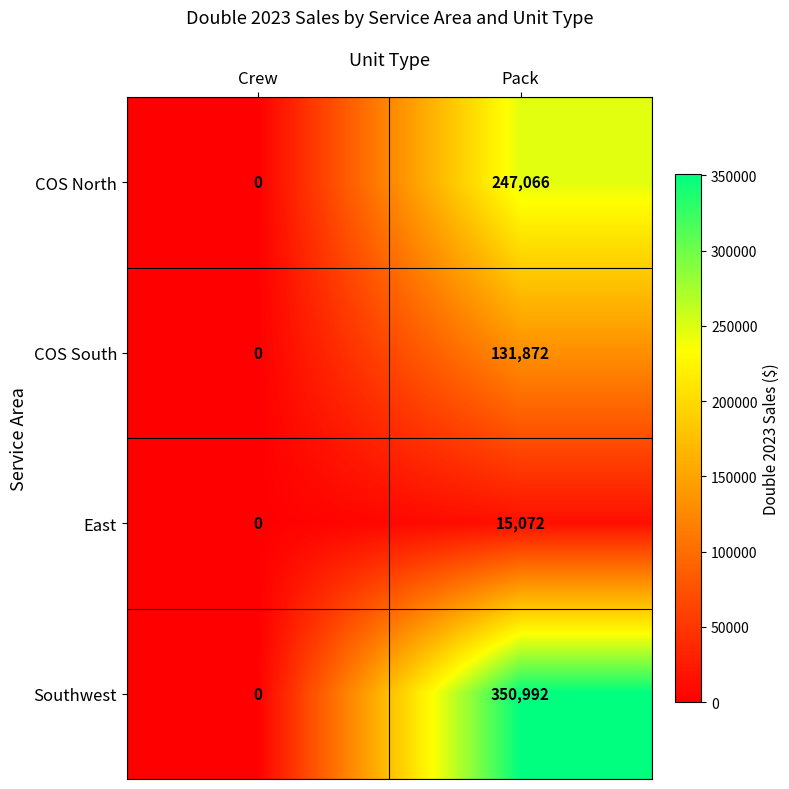

Where is COS South nearest to the value 65936?

Crew